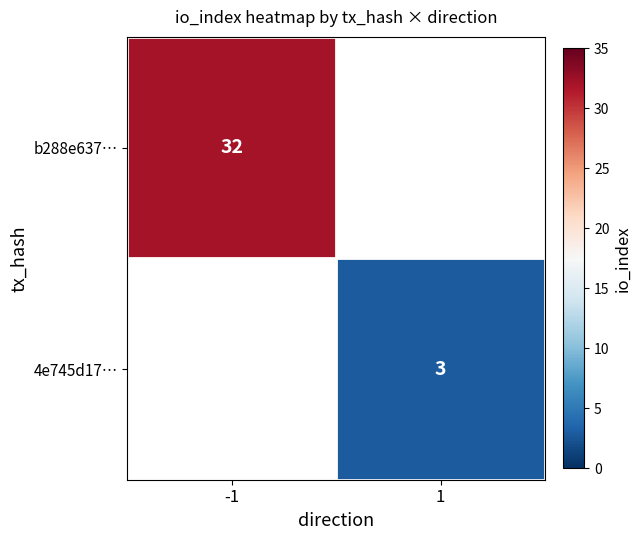

At how many categories does at least one series exceed 23?

1